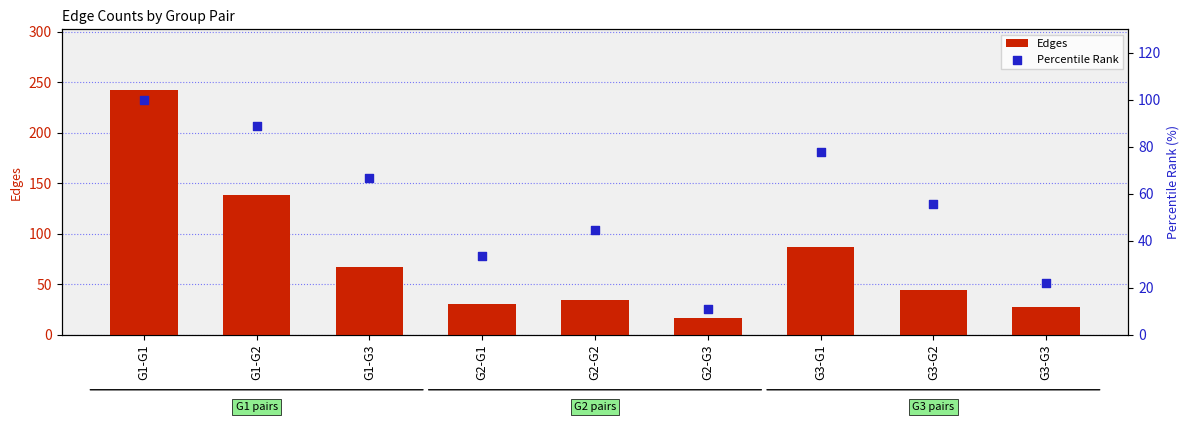

What are all the series names shown in the legend?

Edges, Percentile Rank